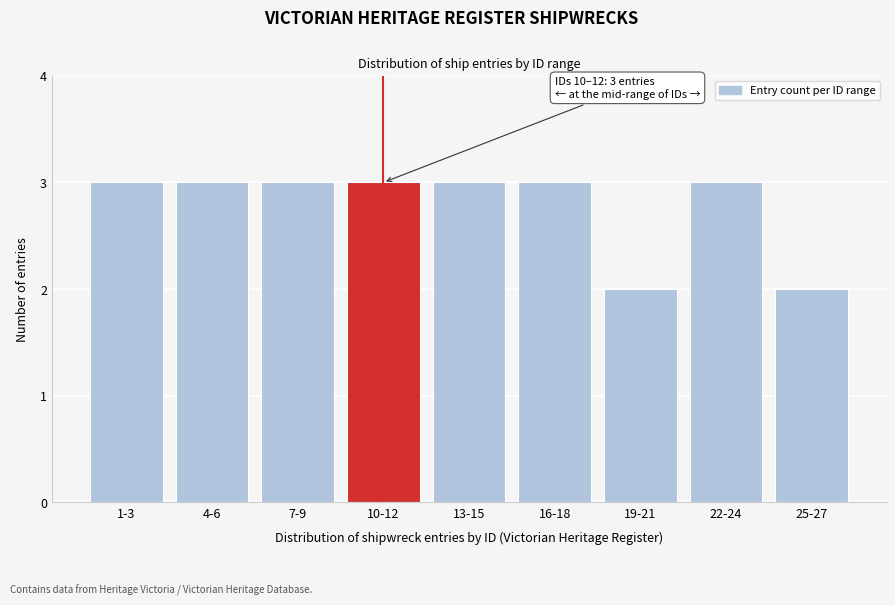

Reading left to right, list all the values displayed in this chart.

3	3	3	3	3	3	2	3	2